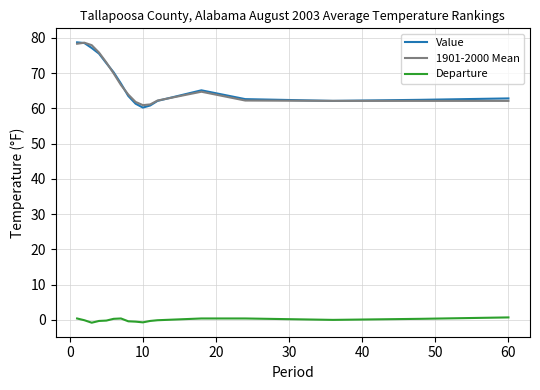

True or false: 1901-2000 Mean and Departure cross at least once.

False